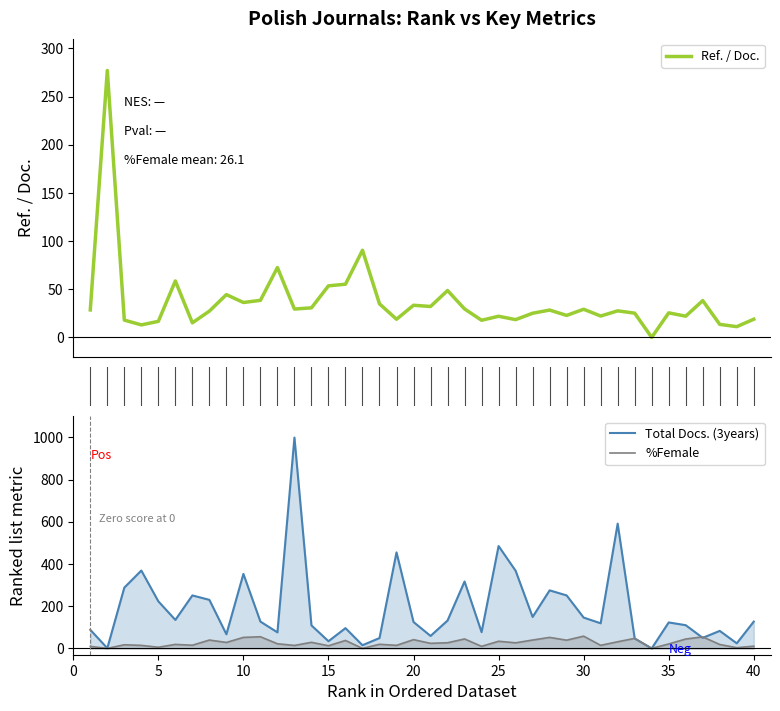

What is the maximum value for Ref. / Doc.?

277.0